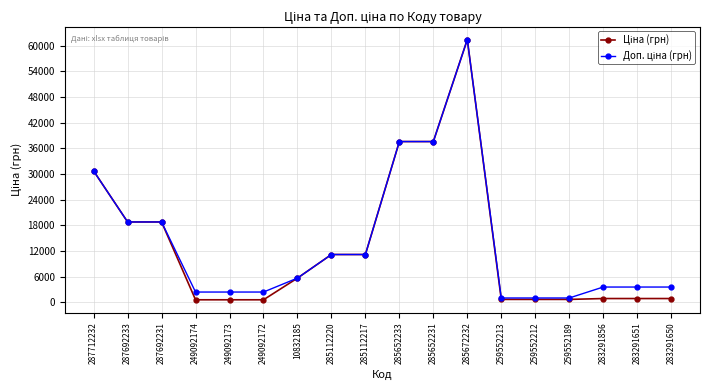

What is the greatest value displayed?

61434.3